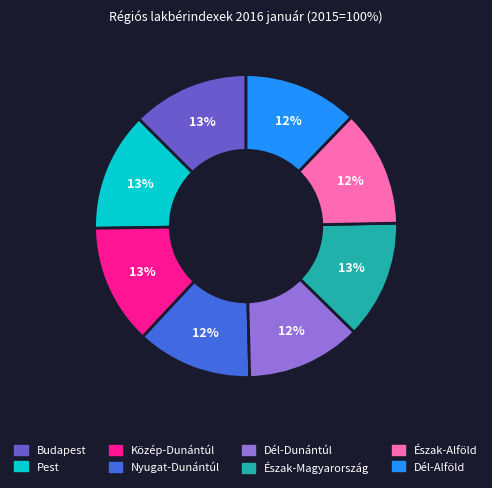

To the nearest percent, what is the average slice percentage?

12%